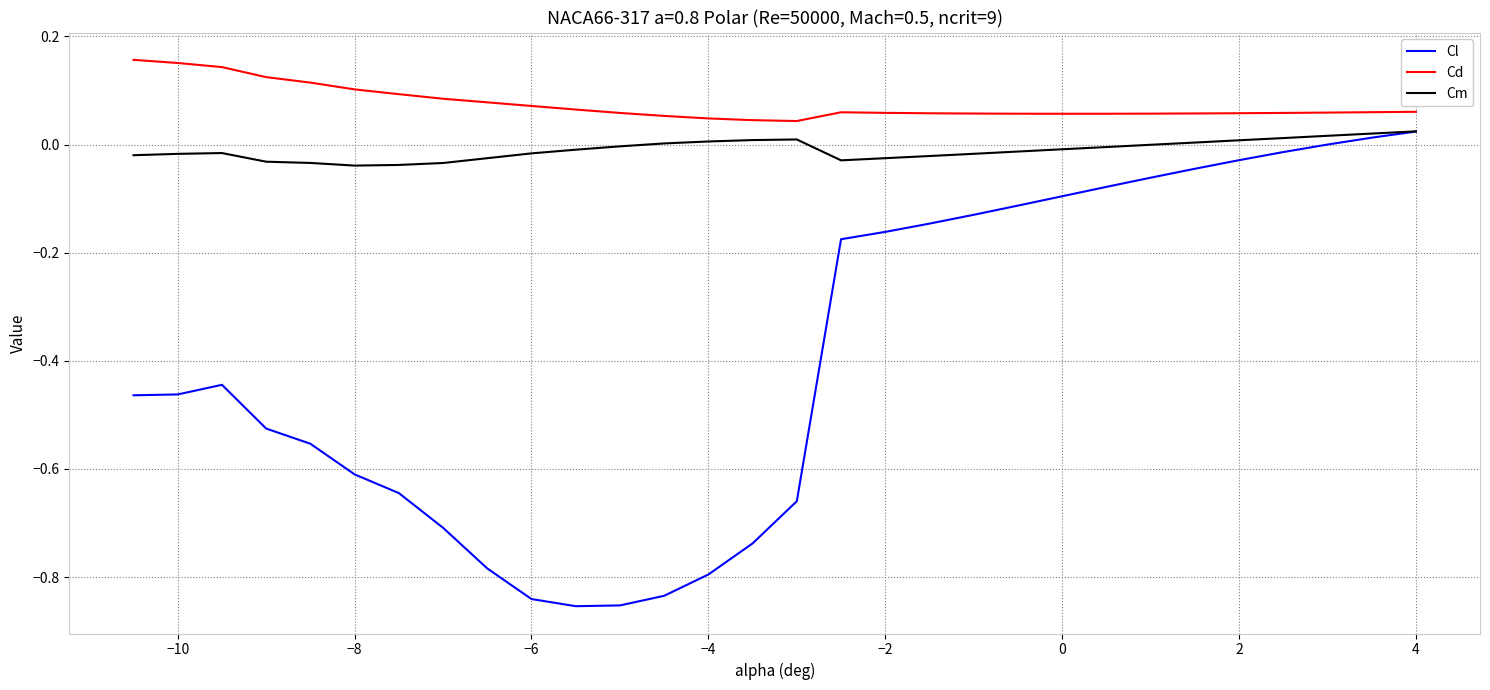

Which series has the largest range (max minus min)?

Cl